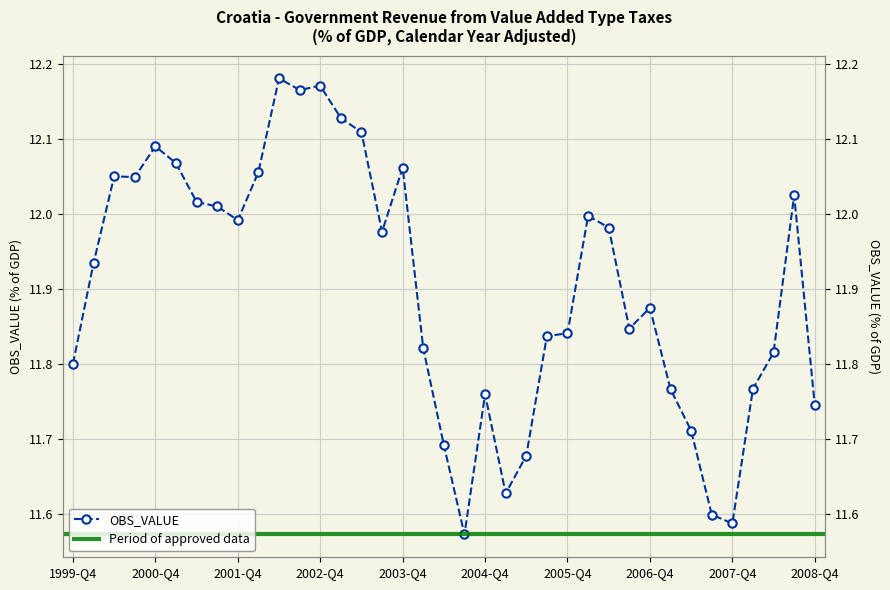

What is the difference between the values at 2004-Q1 and 2000-Q2?

0.2